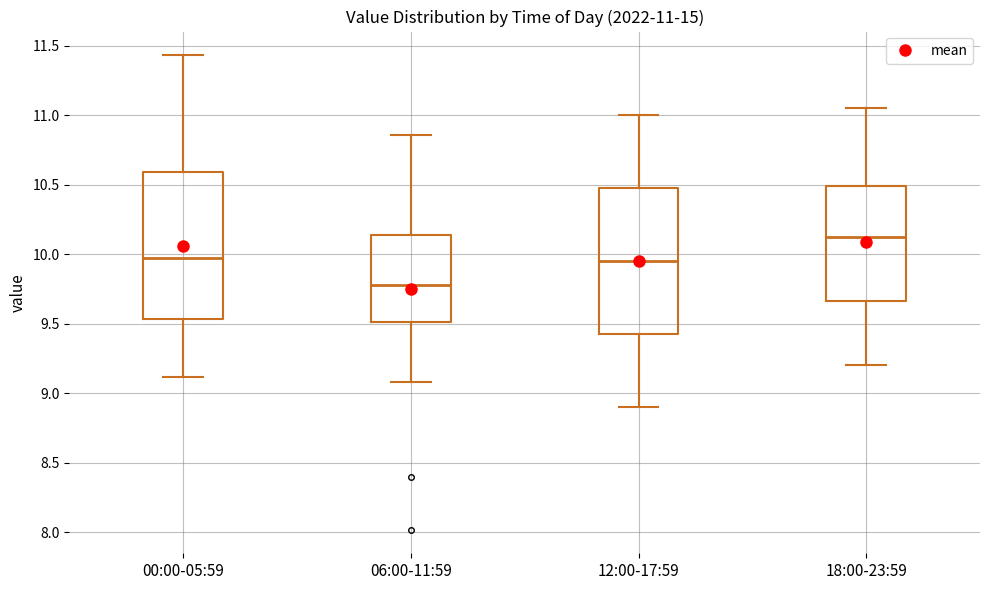

Which box has the highest median line?

18:00-23:59